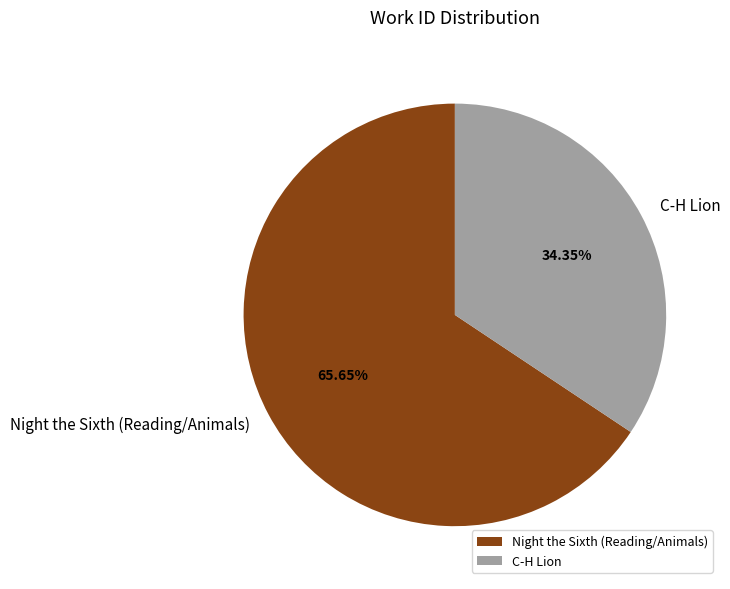

To the nearest percent, what percentage of the pie is Night the Sixth (Reading/Animals)?

66%